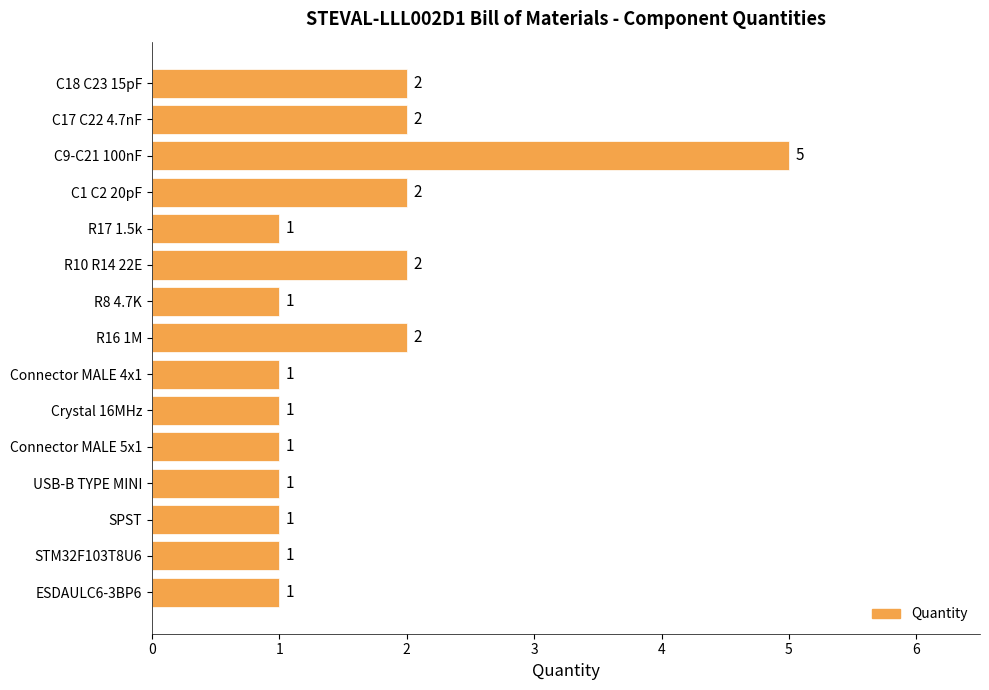

True or false: the data shows 1 at R17 1.5k.

True